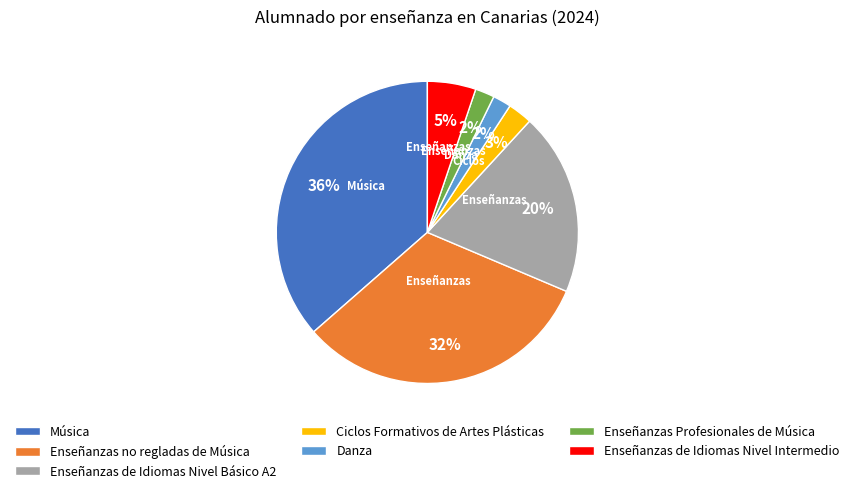

Which category has the biggest portion of the pie?

Música